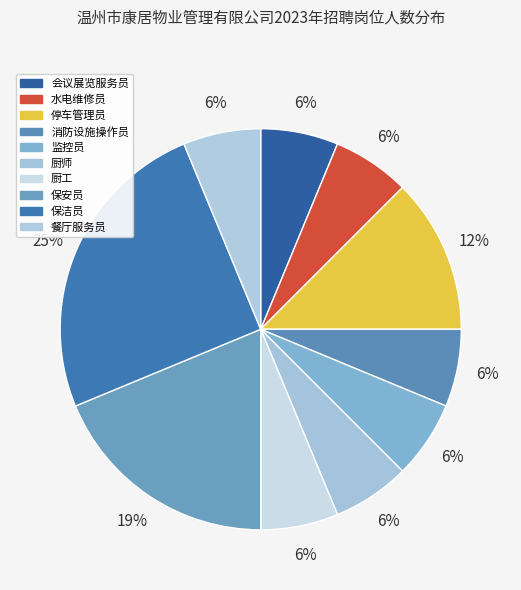

To the nearest percent, what percentage of the pie is 厨工?

6%